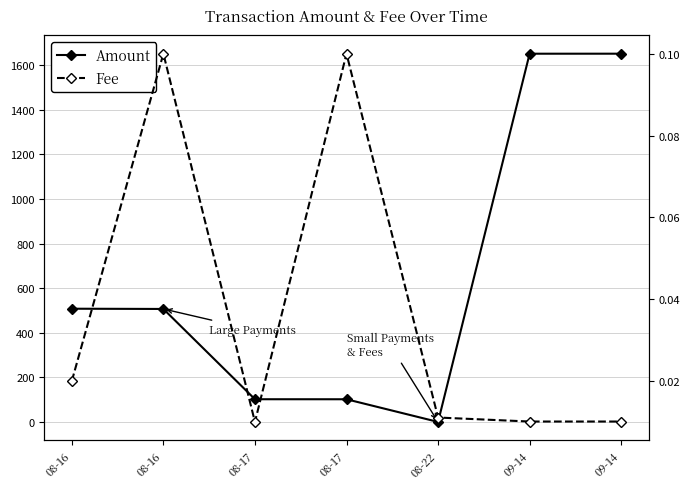

At 08-17, list the series in order from smallest to largest.

Fee, Amount